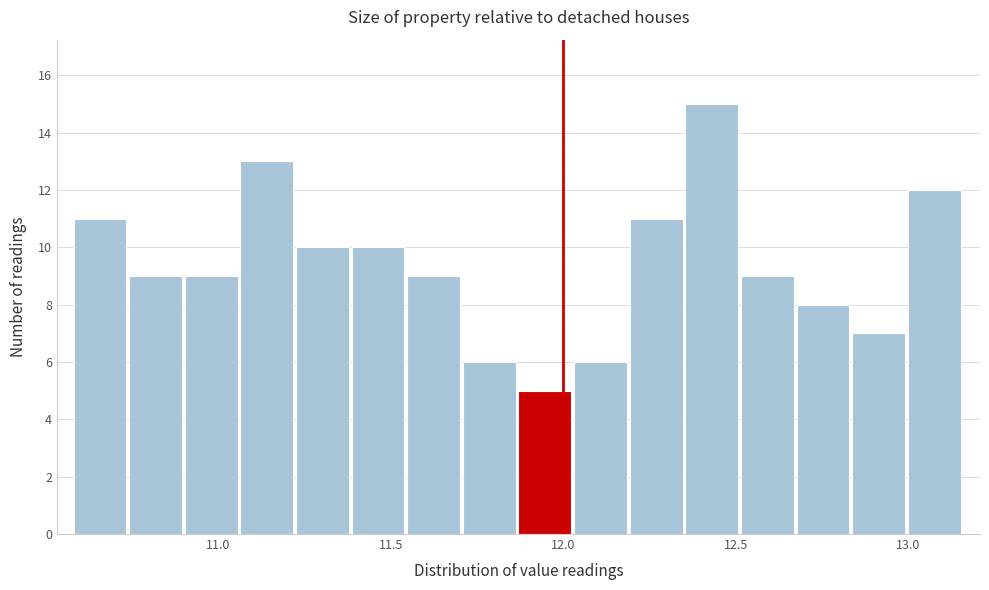

Around what value on the x-axis is the tallest bar? Give the approximate position of its centre, as read against the axis.

12.45